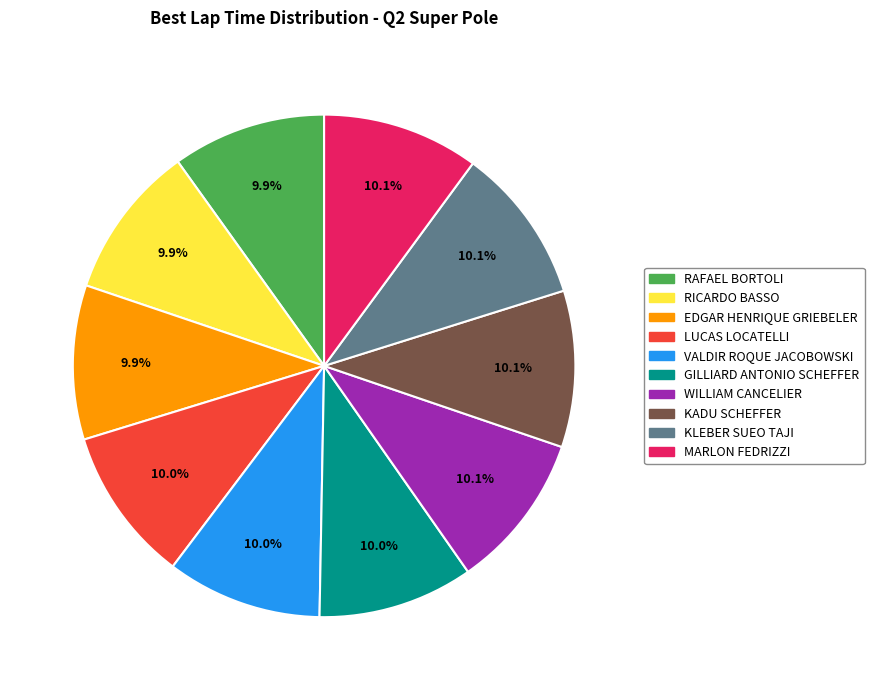

Does KADU SCHEFFER account for over 50% of the chart?

No